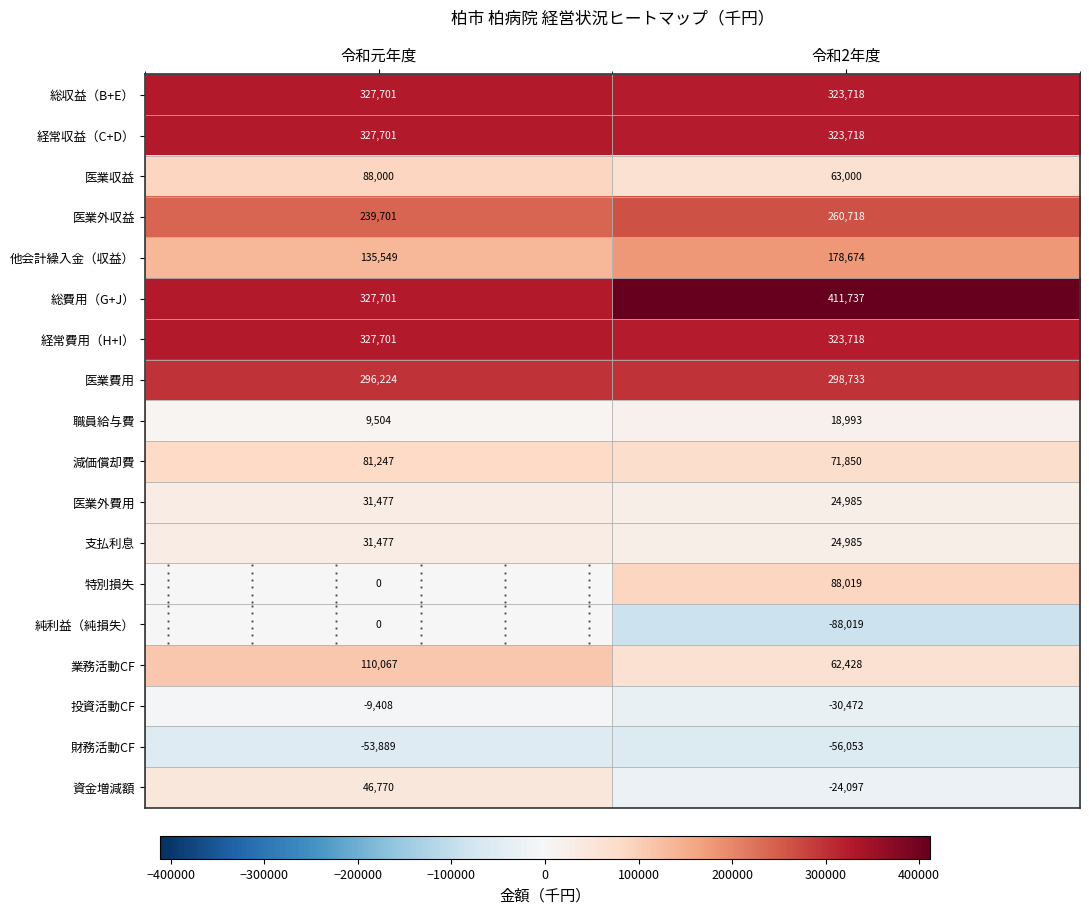

How many data points does each series have?

2